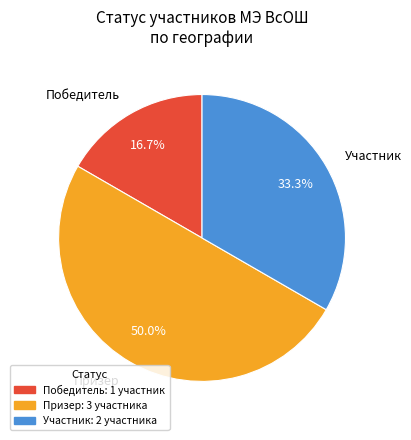

Is Участник: 2 участника the majority of the pie?

No